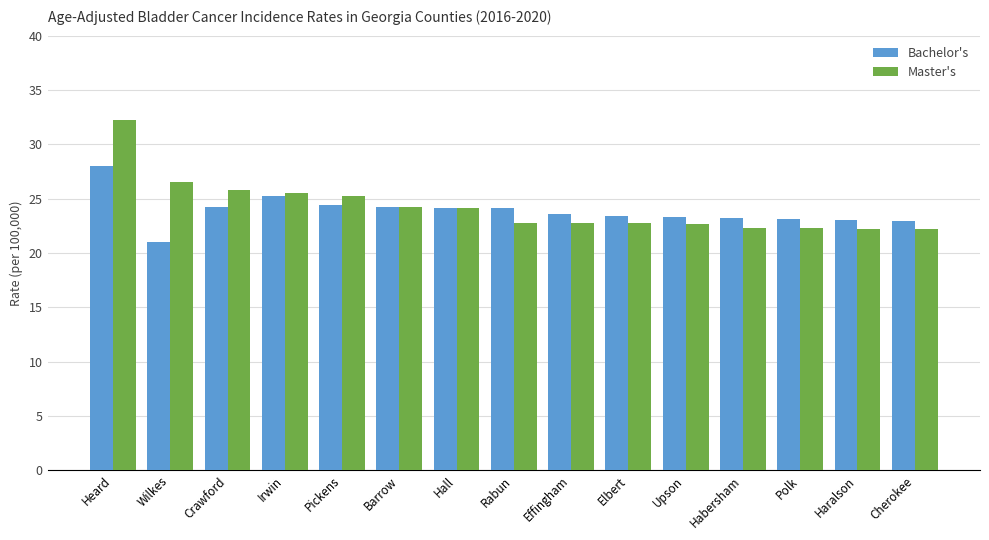

What is the value of the Master's bar at the 5th from the left?

25.2